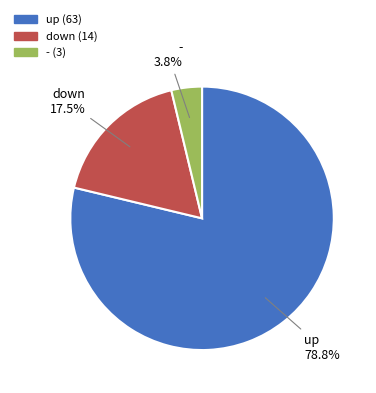

To the nearest percent, what is the combined percentage of down and up?

96%